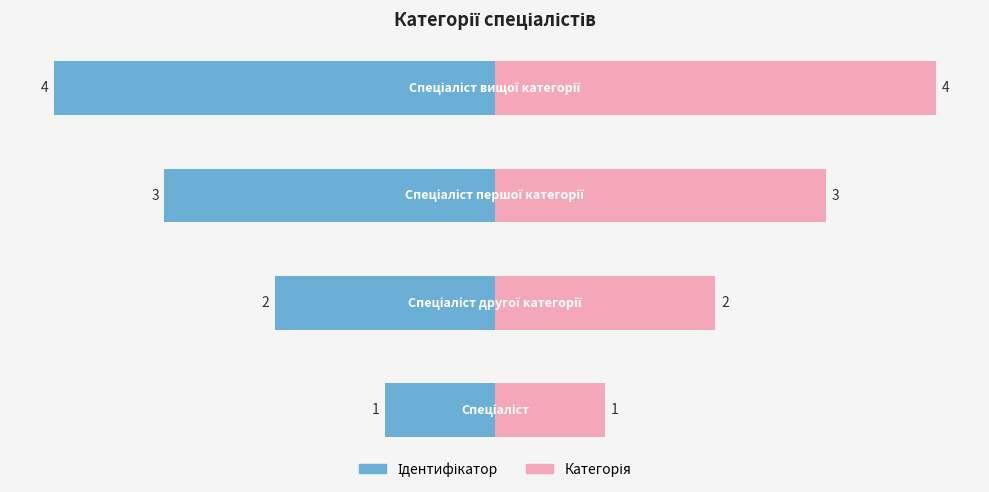

What is the change in value from Спеціаліст to Спеціаліст вищої категорії?

+3